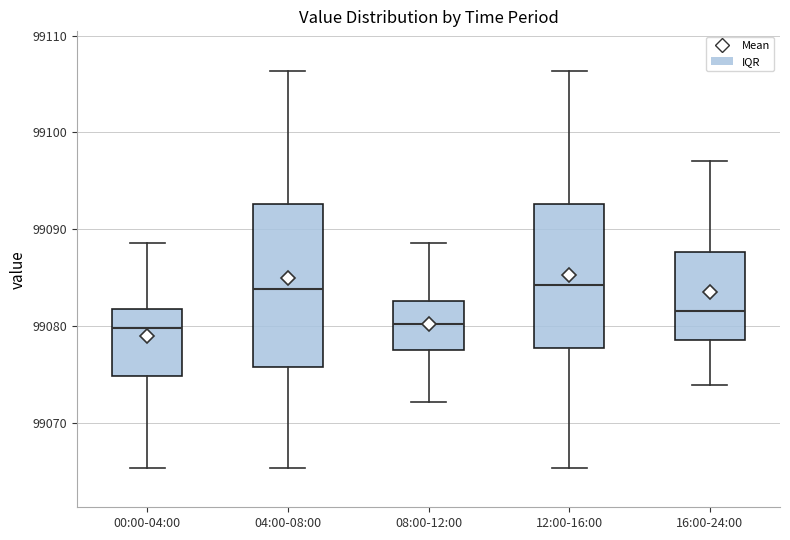

Reading left to right, transcribe this box plot: for each box, give where its median line is, the range the box spans, and where its two whiskers end, as read against the y-axis. The values are not printed on the chart, so give them approximately, as read against the axis.

00:00-04:00: median 99080, box 99075 to 99082, whiskers 99065 to 99089
04:00-08:00: median 99084, box 99076 to 99093, whiskers 99065 to 99106
08:00-12:00: median 99080, box 99078 to 99083, whiskers 99072 to 99089
12:00-16:00: median 99084, box 99078 to 99093, whiskers 99065 to 99106
16:00-24:00: median 99082, box 99079 to 99088, whiskers 99074 to 99097